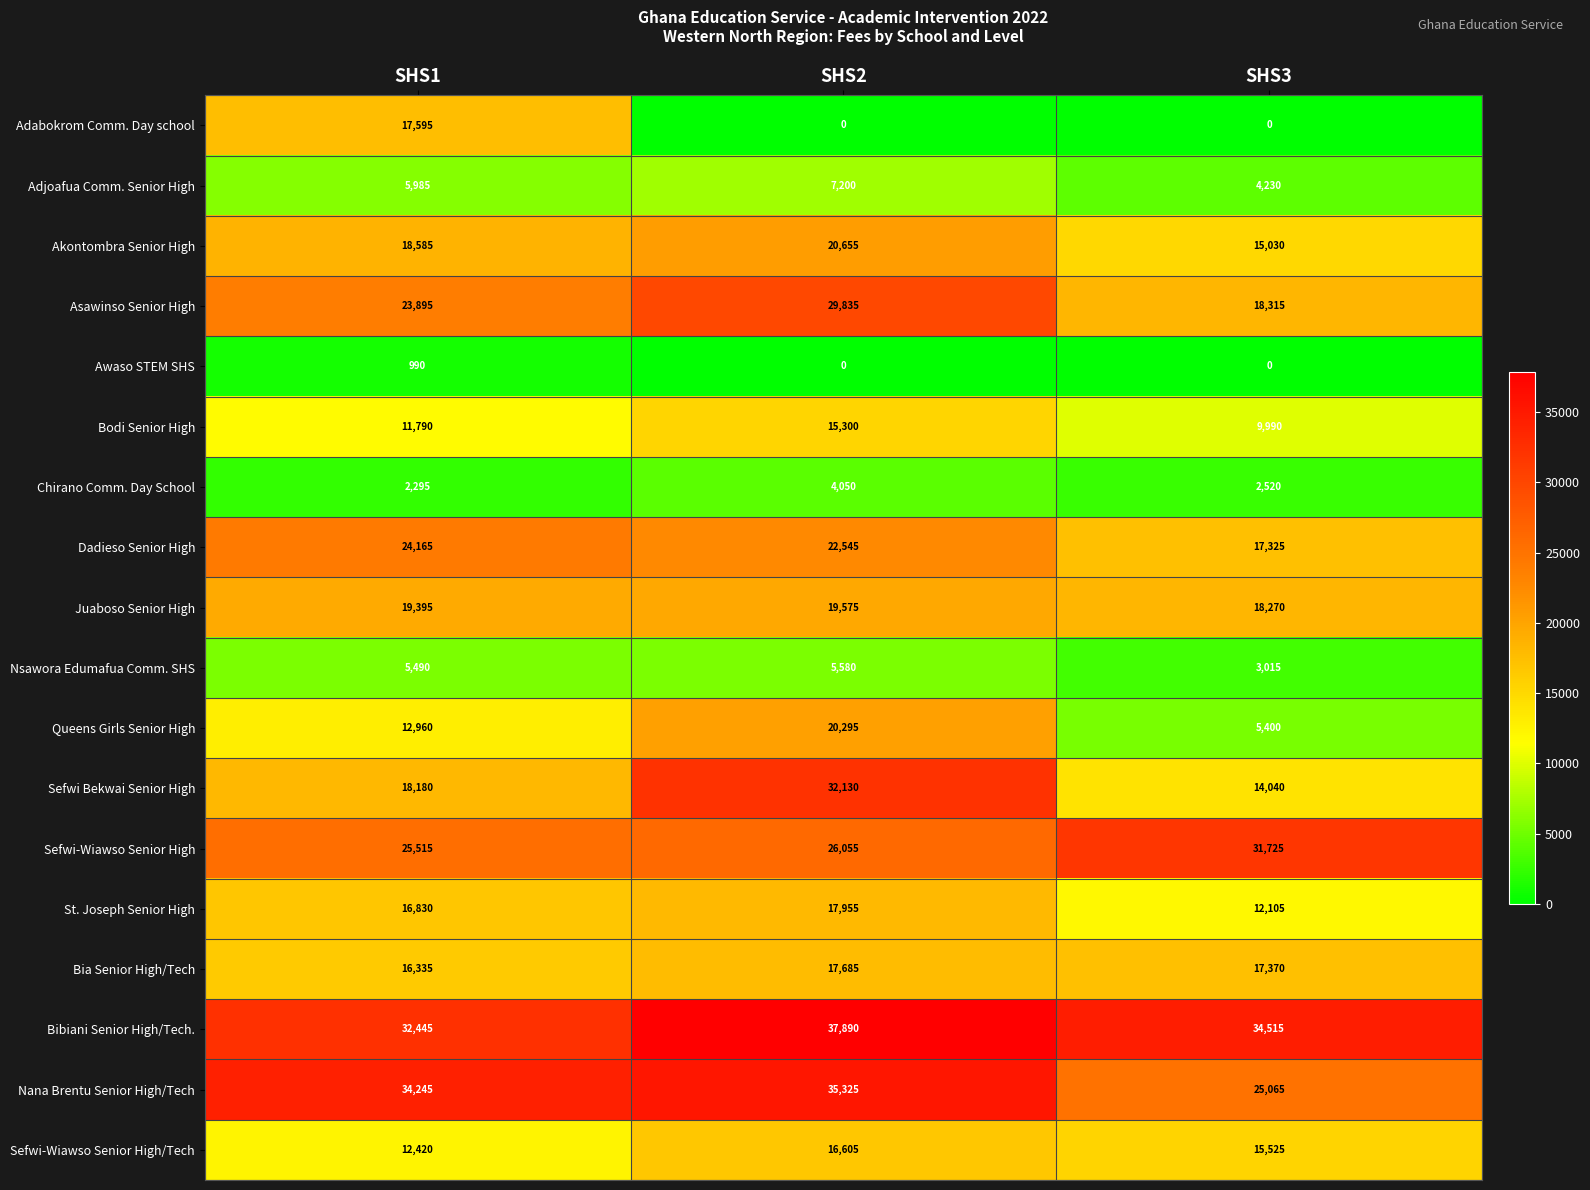

Which series has the widest spread of values?

Sefwi Bekwai Senior High